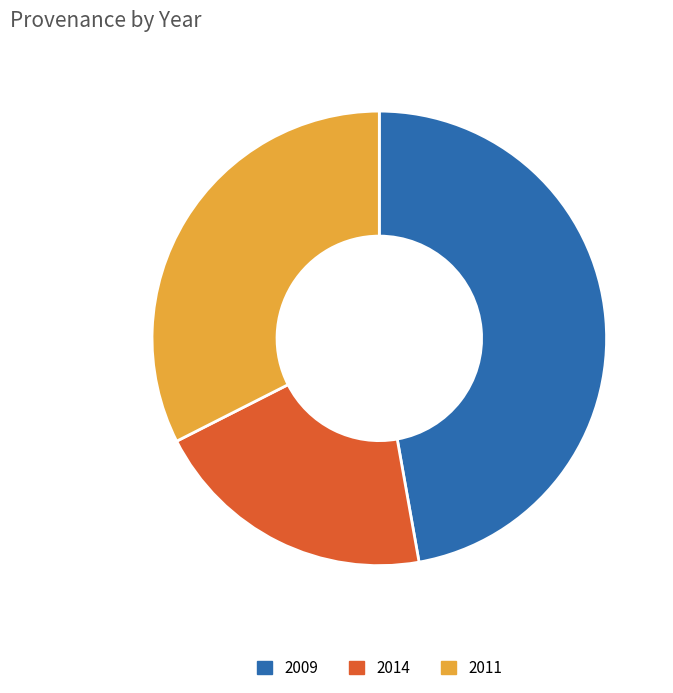

Does 2011 represent more than half of the total?

No